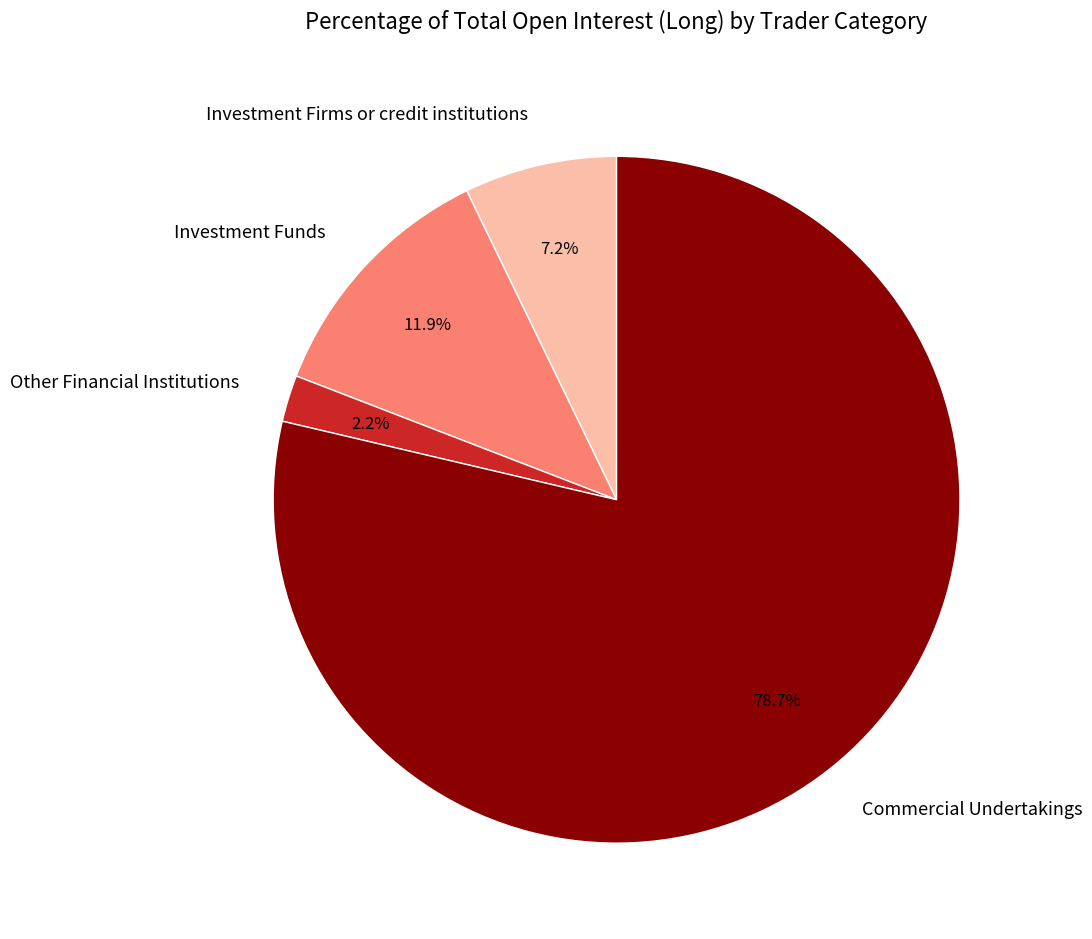

What percentage is the Investment Firms or credit institutions slice, to the nearest percent?

7%